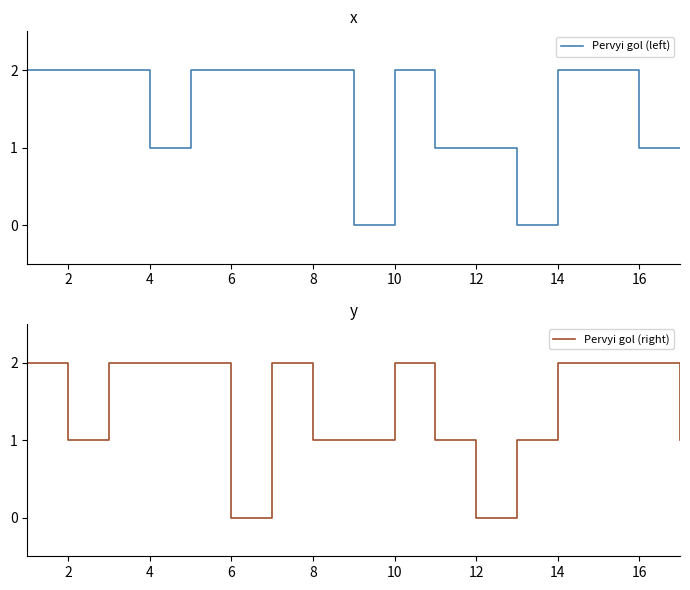

What is the sum of all Pervyi gol (right) values?

24